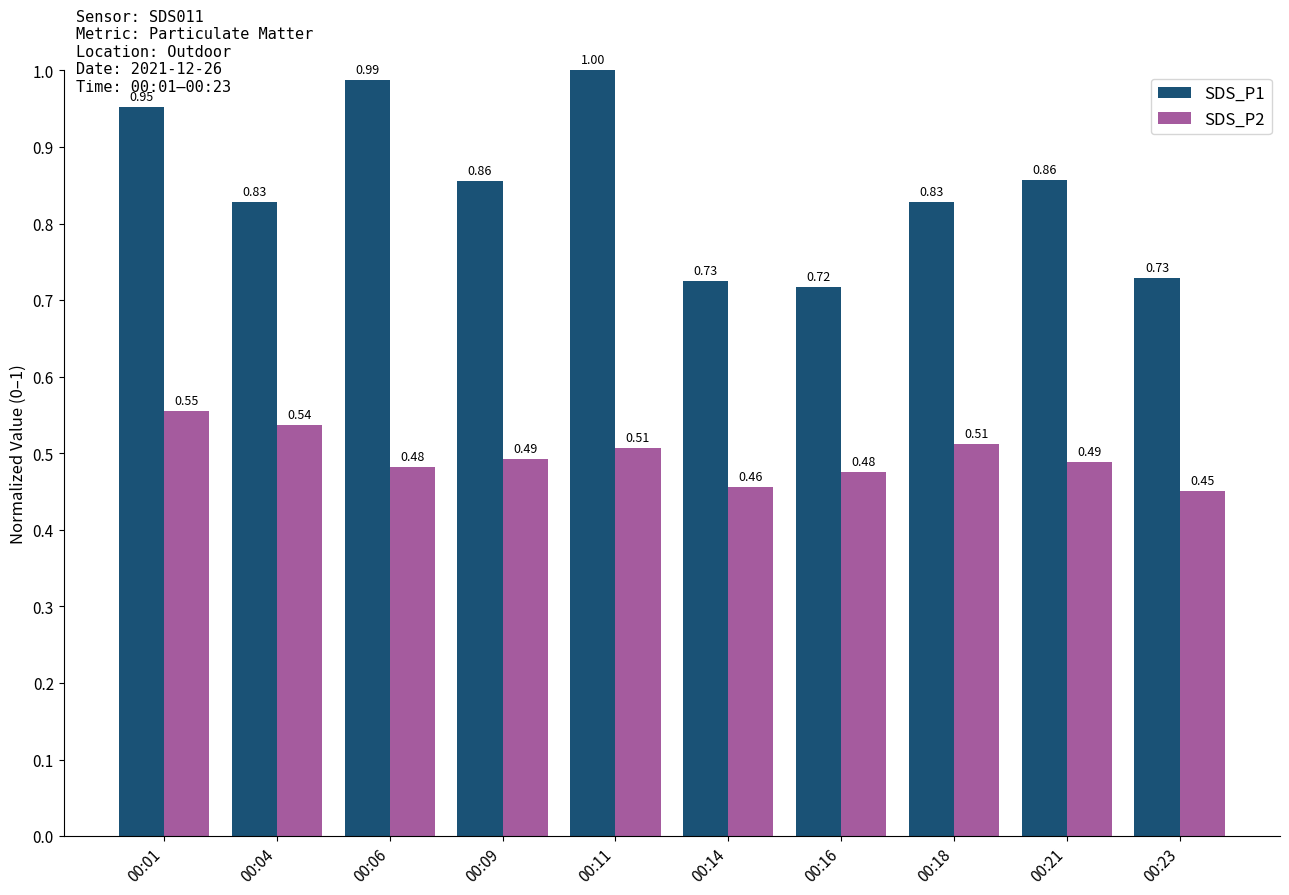

What is the sum of the SDS_P1 values at 00:01 and 00:23?

1.7